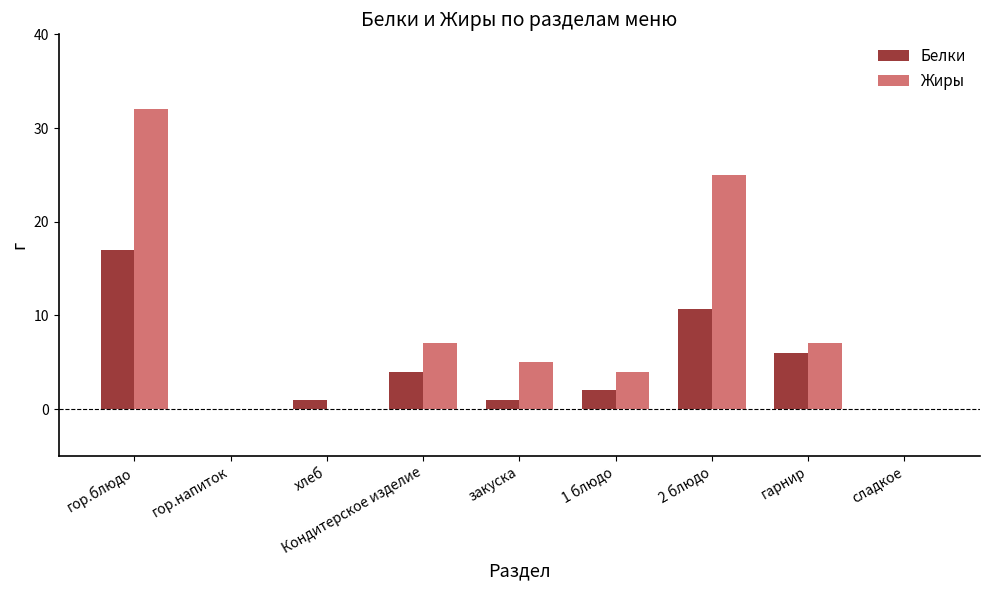

What value does the Жиры series have at Кондитерское изделие?

7.0